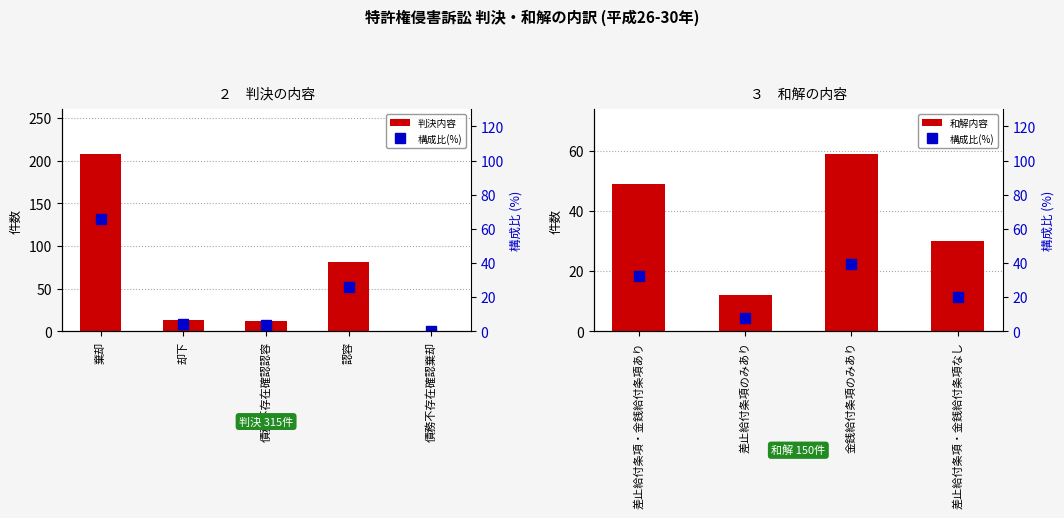

Which has a higher value, 認容 or 棄却?

棄却